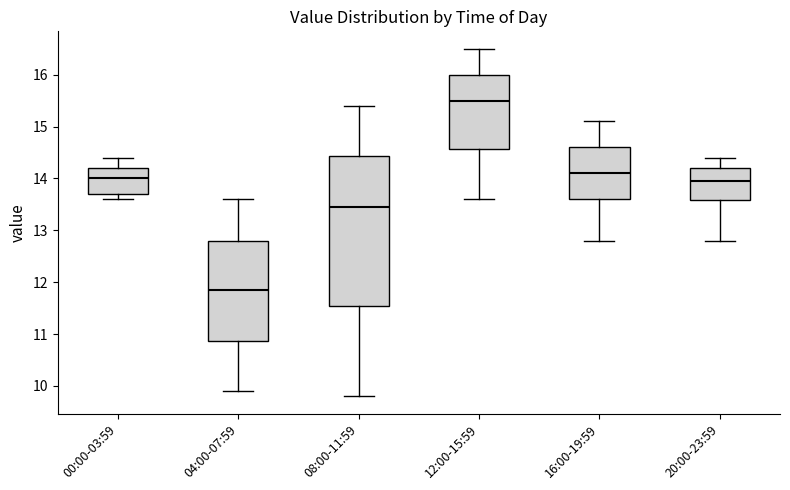

Where does the median line of the box for 20:00-23:59 sit on the y-axis? The values are not printed on the chart, so give them approximately, as read against the axis.

14.0